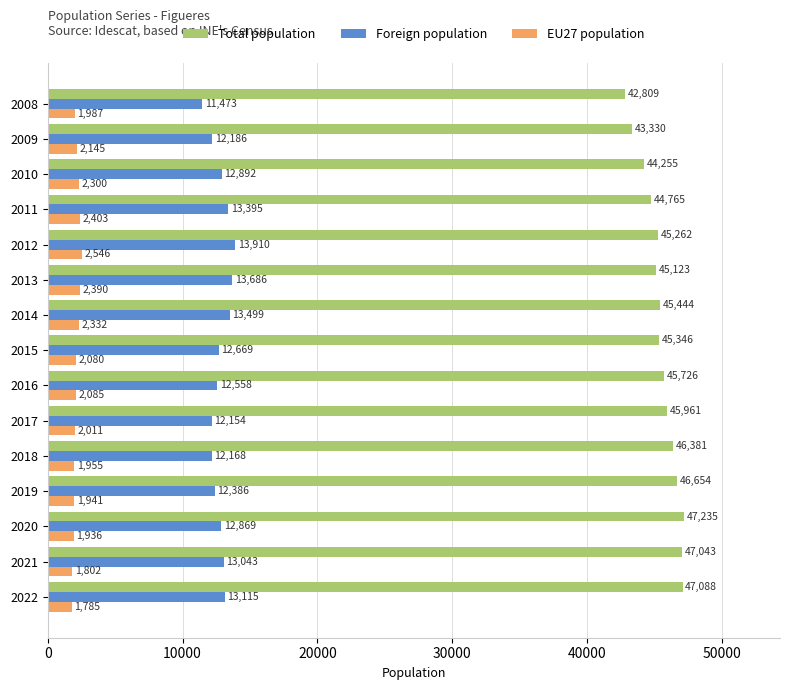

Which series changed the most between 2018 and 2008?

Total population